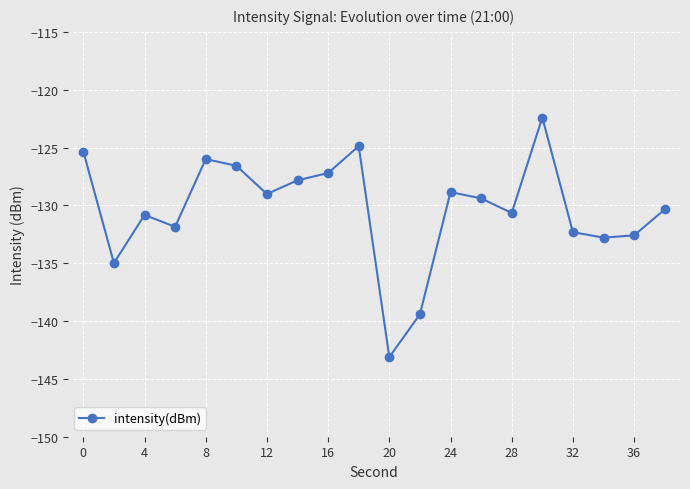

What is the value of the 12th point from the left?

-139.4